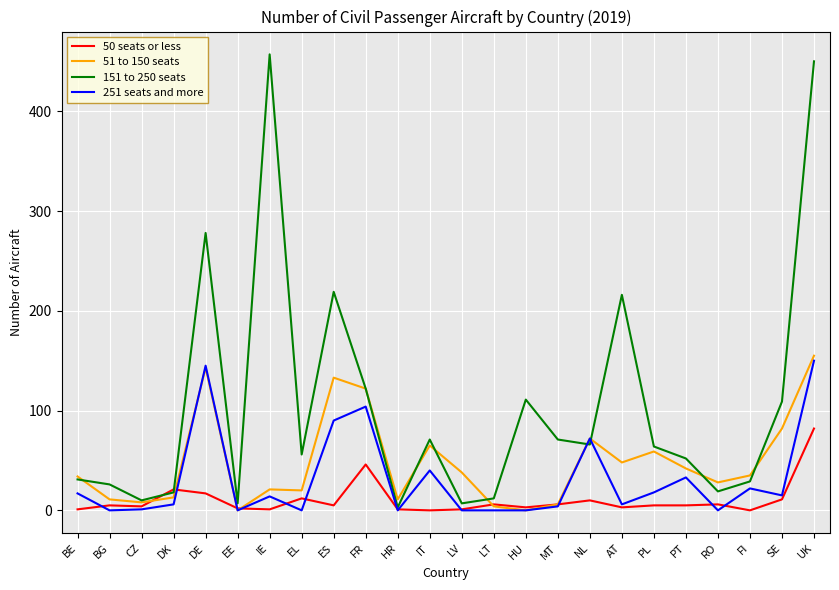

What is the sum of all 251 seats and more values?

737